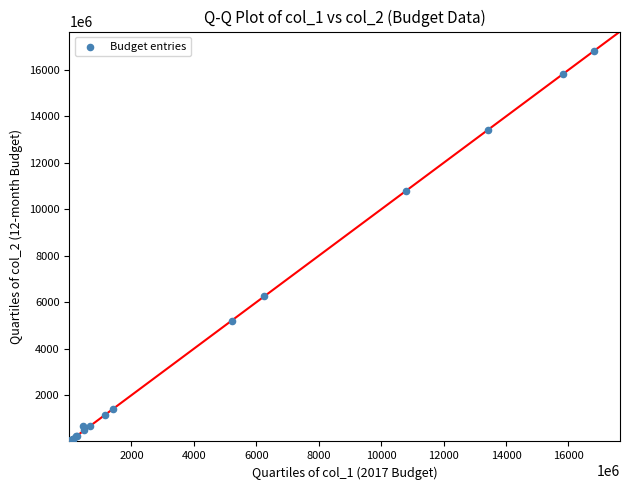

What Y value in the scatter plot is closest to 8411007000?

6254316200